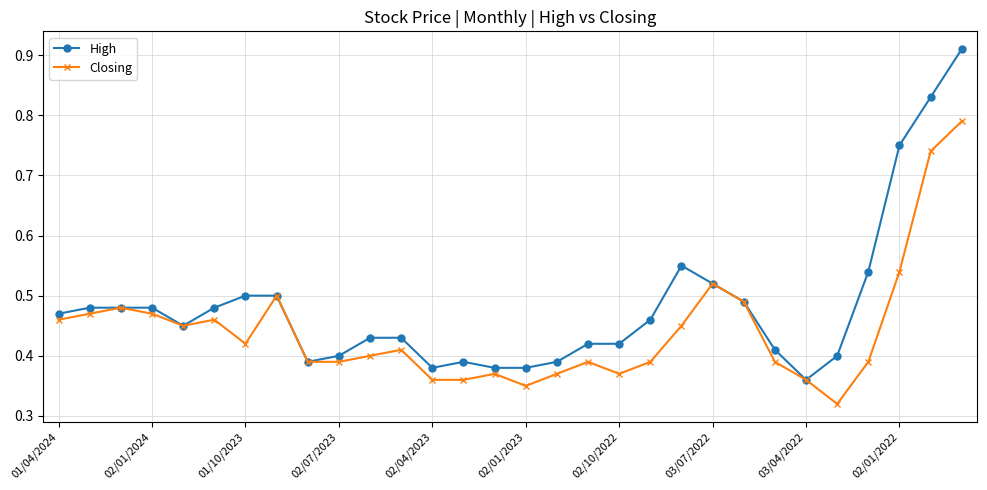

True or false: Closing has more than 0 points higher than both neighbors.

True